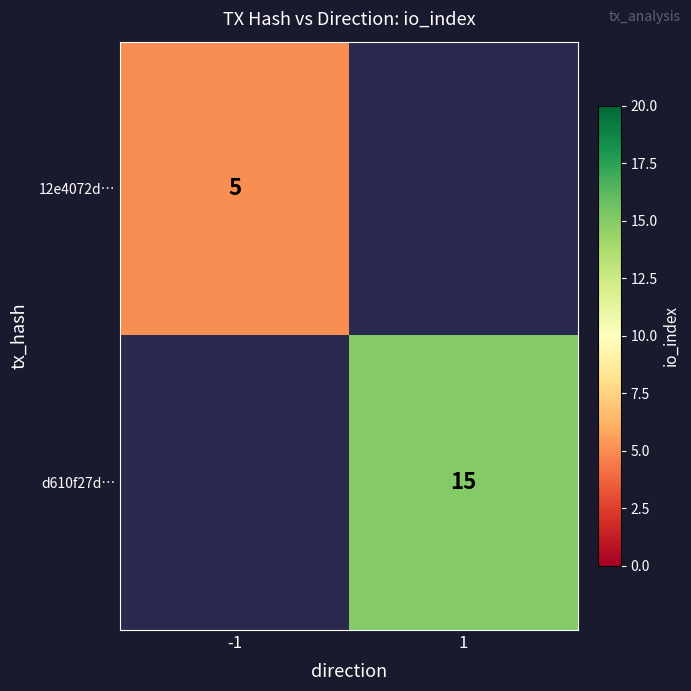

Is the value of 12e4072d… at -1 greater than the value of d610f27d… at 1?

No